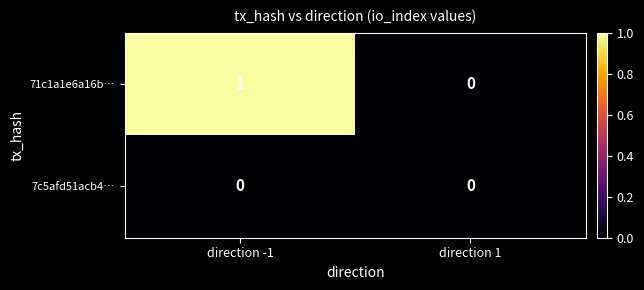

Which category has the lowest value in the 71c1a1e6a16b… series?

direction 1